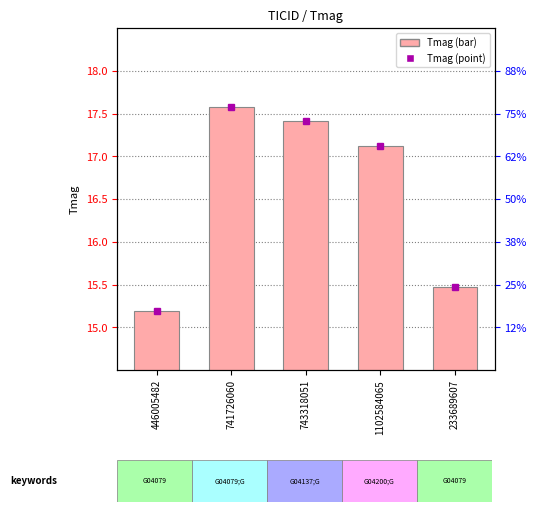

What is the label of the 3rd bar from the right?

743318051